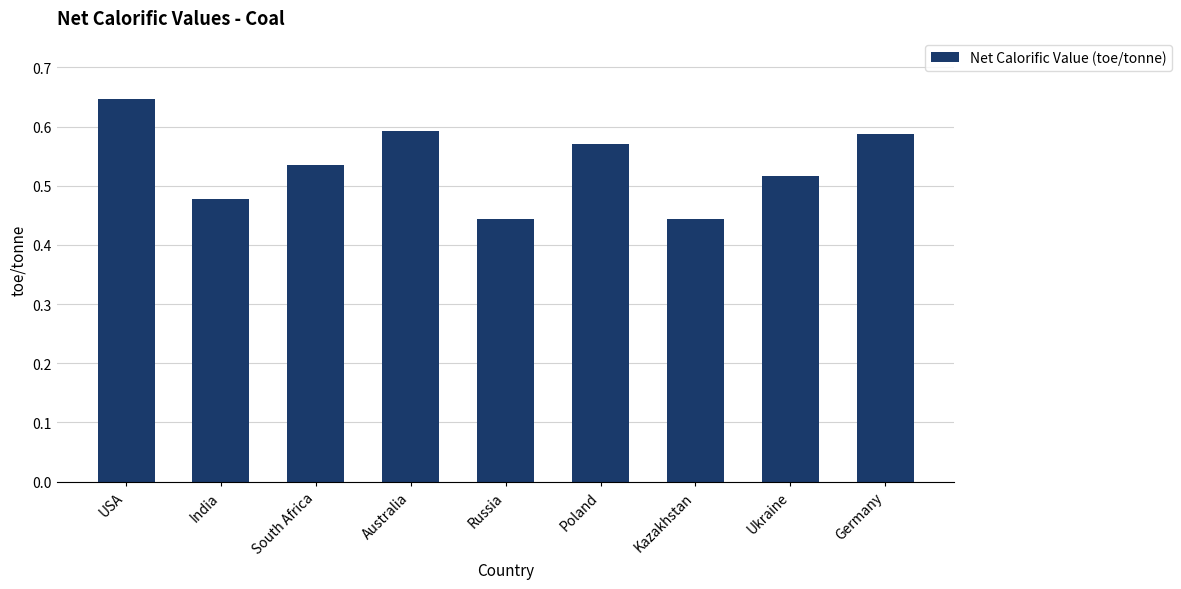

What is the change in value from Australia to Kazakhstan?

-0.1